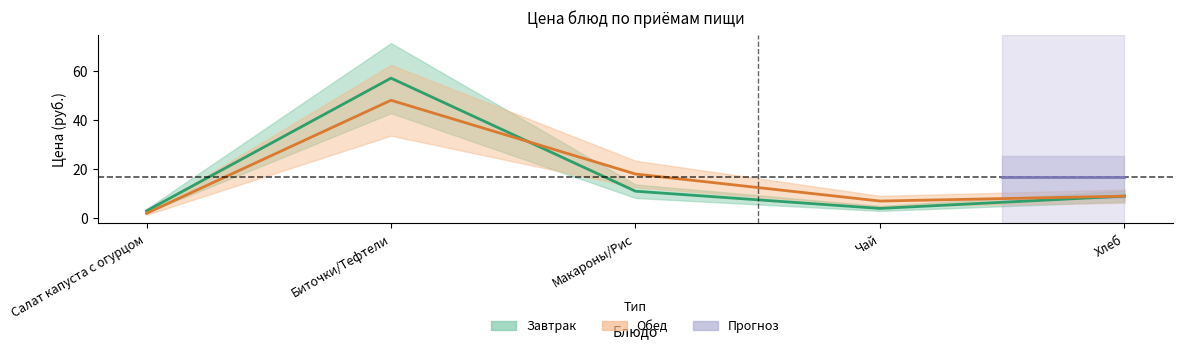

What is the label of the 2nd point from the right?

Чай